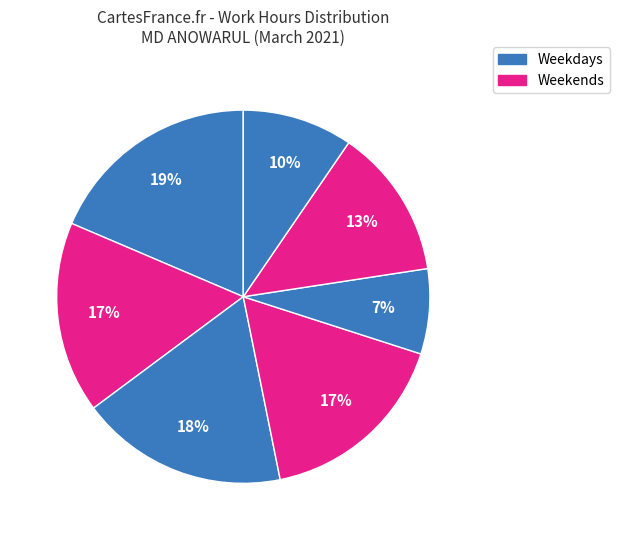

How many slices are in this pie chart?

7